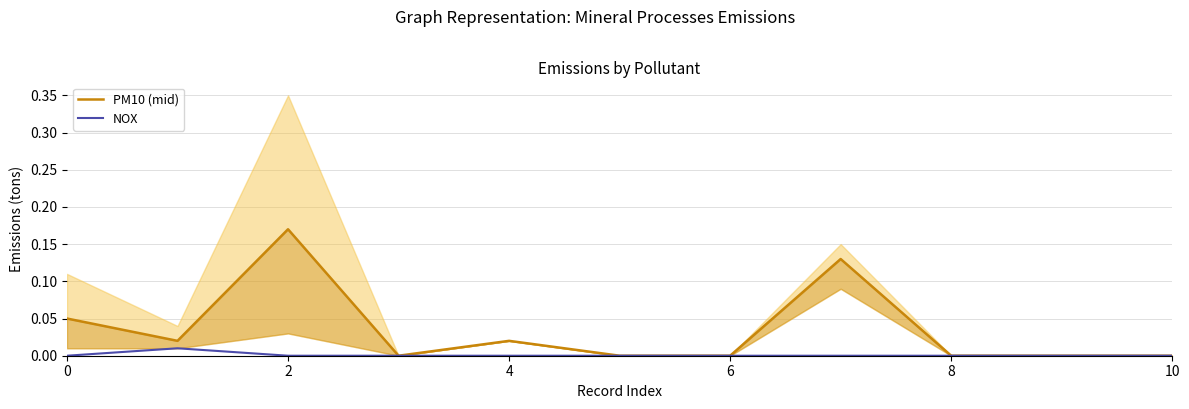

True or false: PM10 (mid) and NOX intersect in this chart.

False